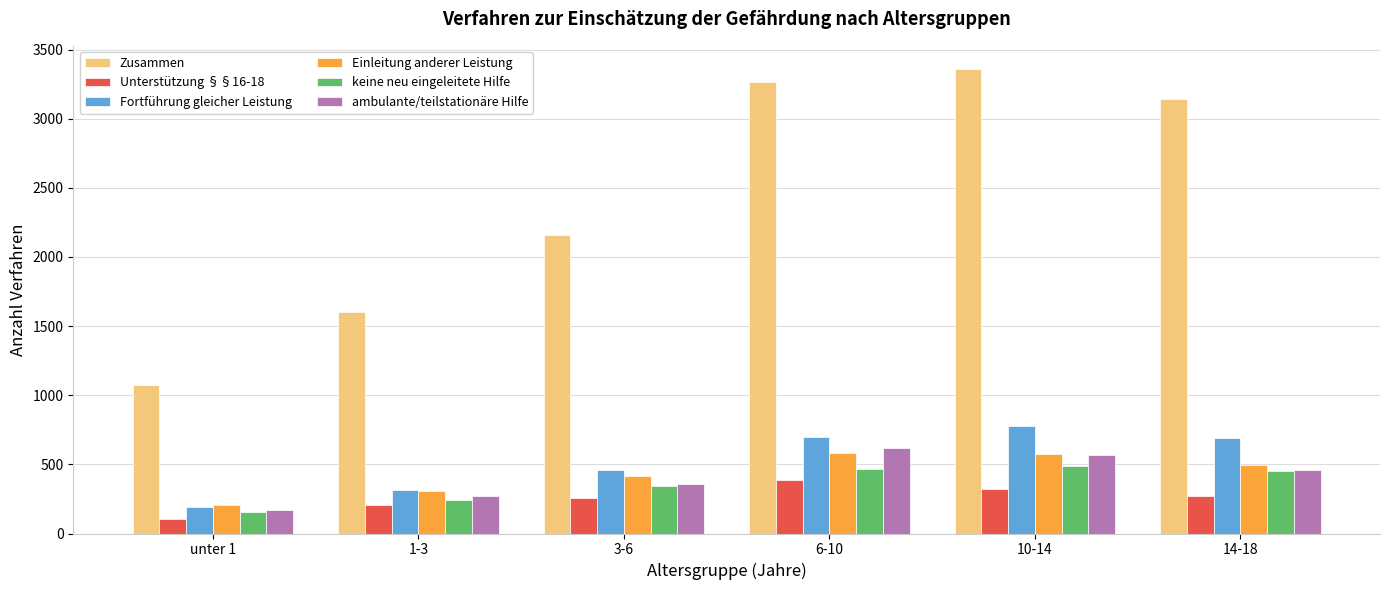

What are all the series names shown in the legend?

Zusammen, Unterstützung §§16-18, Fortführung gleicher Leistung, Einleitung anderer Leistung, keine neu eingeleitete Hilfe, ambulante/teilstationäre Hilfe